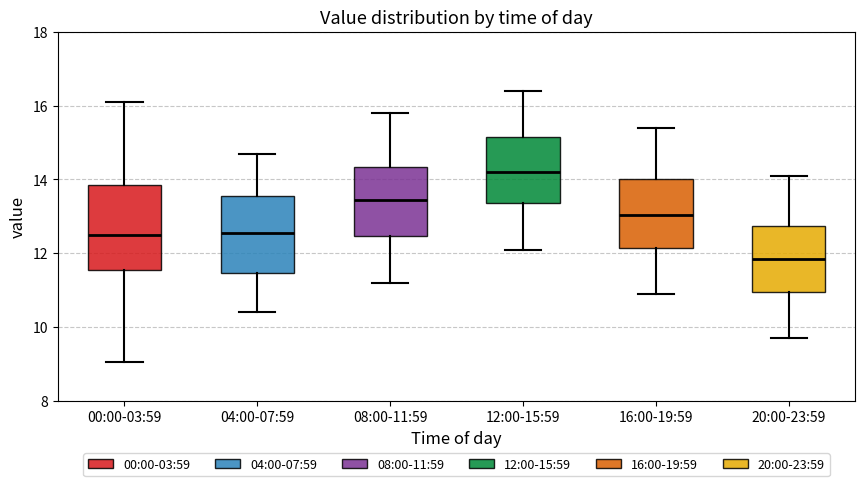

Reading left to right, transcribe this box plot: for each box, give where its median line is, the range the box spans, and where its two whiskers end, as read against the y-axis. The values are not printed on the chart, so give them approximately, as read against the axis.

00:00-03:59: median 12.6, box 11.6 to 13.8, whiskers 9.0 to 16.2
04:00-07:59: median 12.6, box 11.4 to 13.6, whiskers 10.4 to 14.8
08:00-11:59: median 13.4, box 12.4 to 14.4, whiskers 11.2 to 15.8
12:00-15:59: median 14.2, box 13.4 to 15.2, whiskers 12.2 to 16.4
16:00-19:59: median 13.0, box 12.2 to 14.0, whiskers 11.0 to 15.4
20:00-23:59: median 11.8, box 11.0 to 12.8, whiskers 9.8 to 14.2